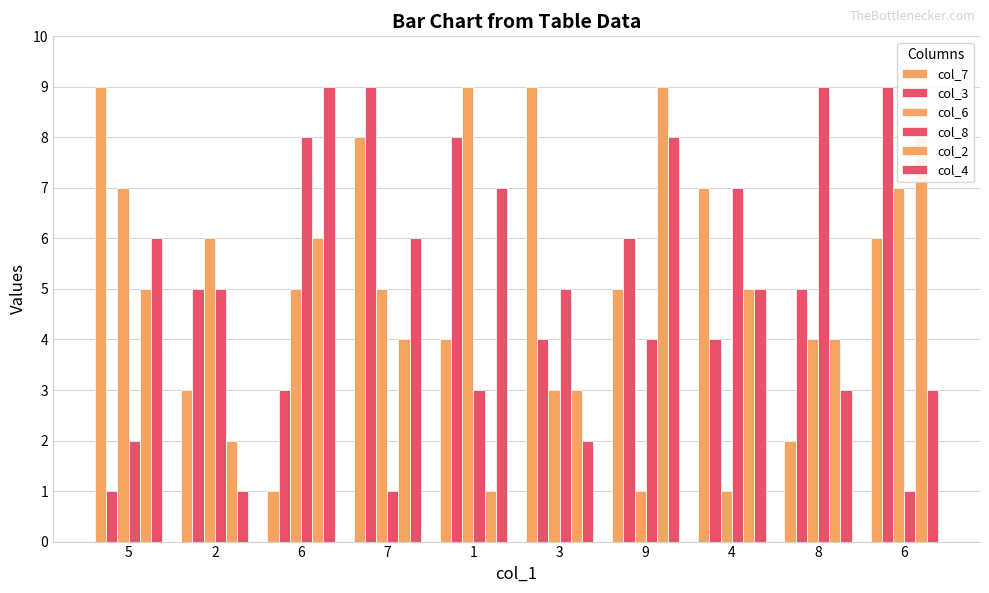

How many data points in col_7 are less than 6?

5